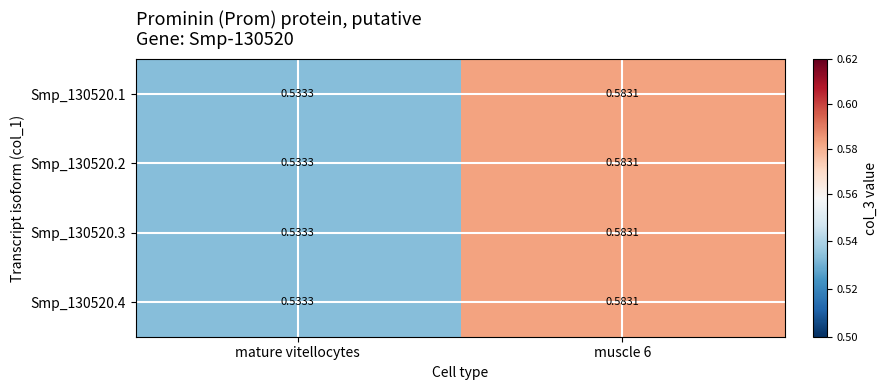

Which label corresponds to the smallest value in the chart?

mature vitellocytes